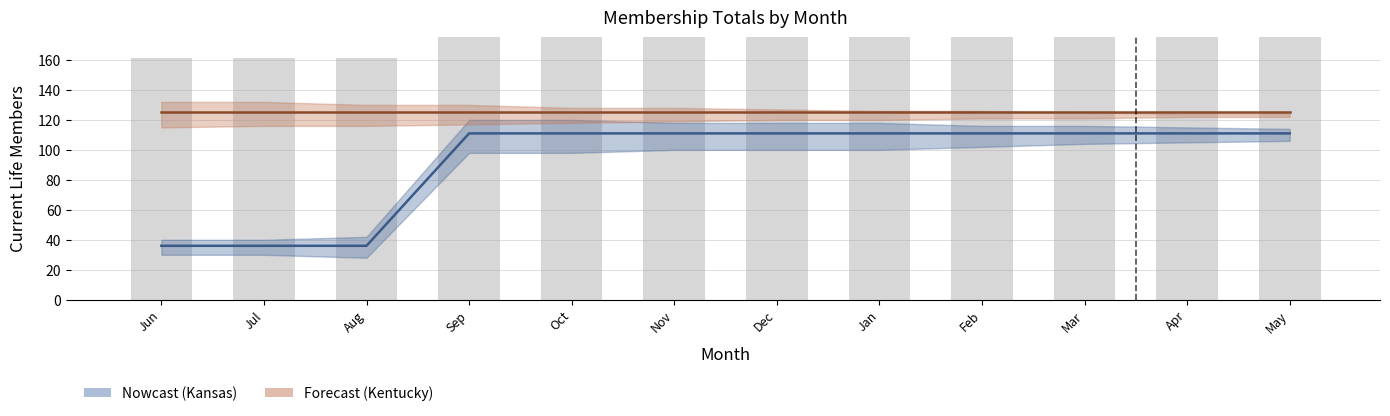

What is the difference between the maximum and minimum values in the Kansas series?

75